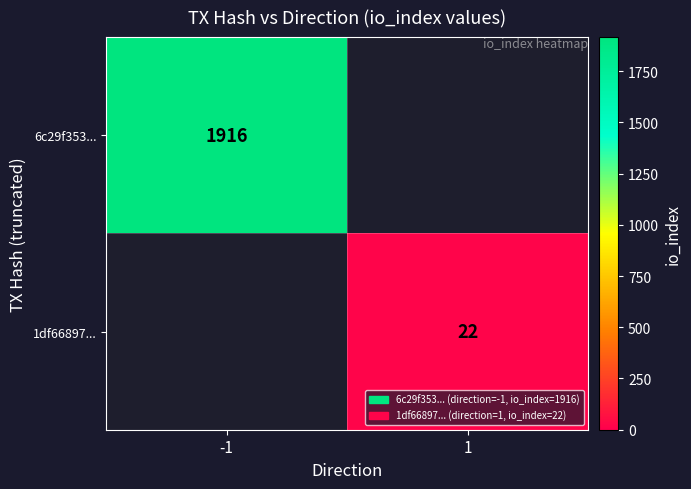

True or false: 6c29f353... has a value of 3061 at -1.

False